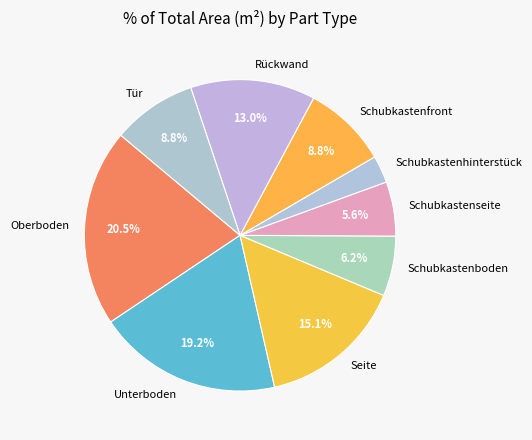

Which has a higher value, Tür or Schubkastenseite?

Tür